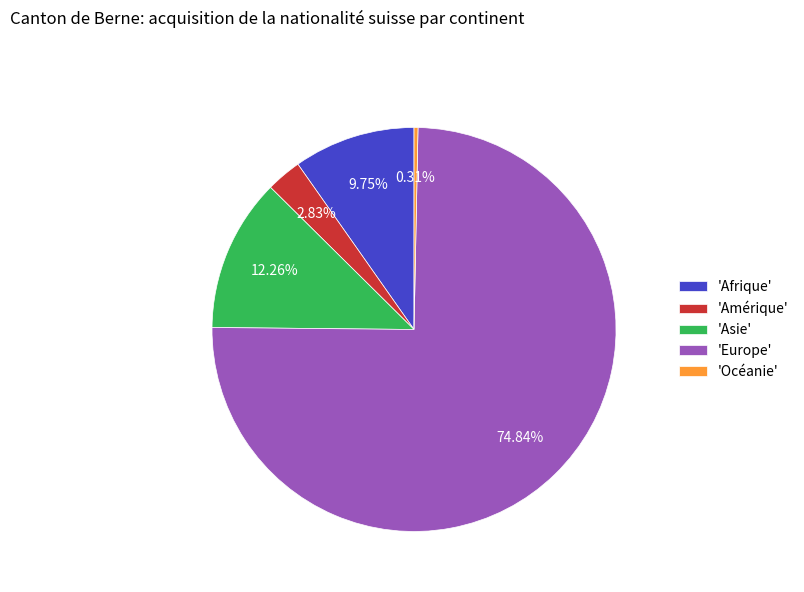

Count the number of slices in the pie.

5